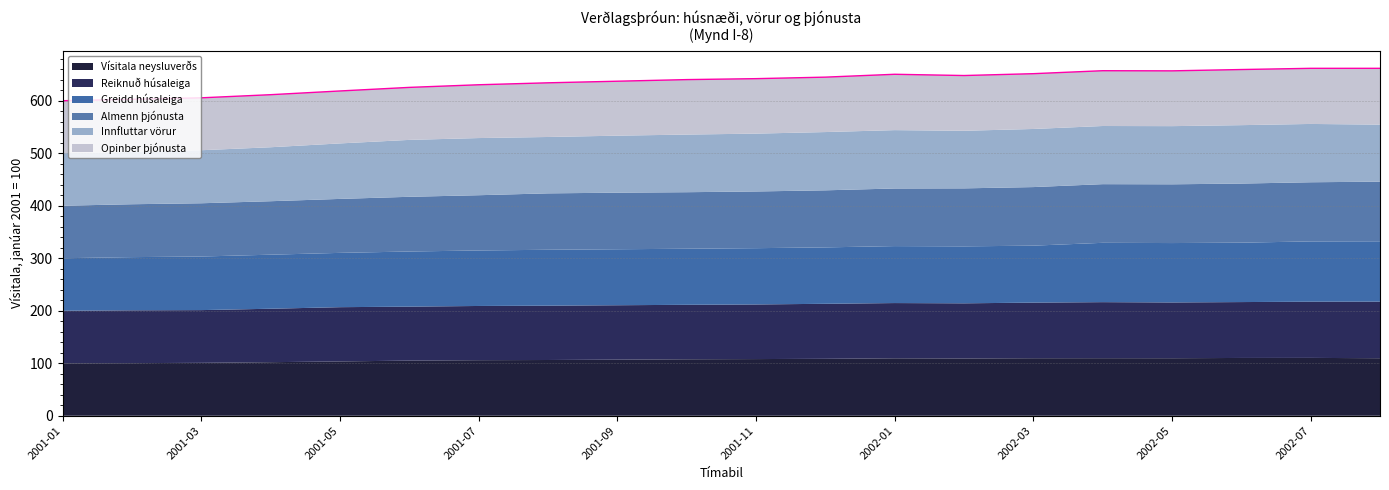

What is the minimum value for Vísitala neysluverðs?

100.0